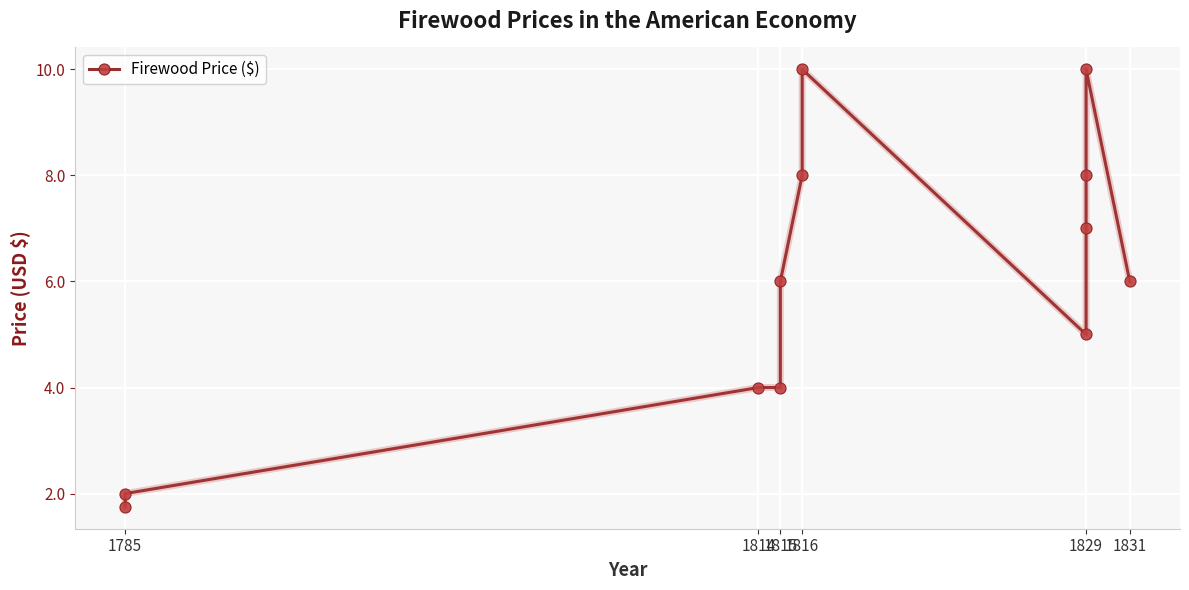

What is the difference between the maximum and minimum values?

8.2